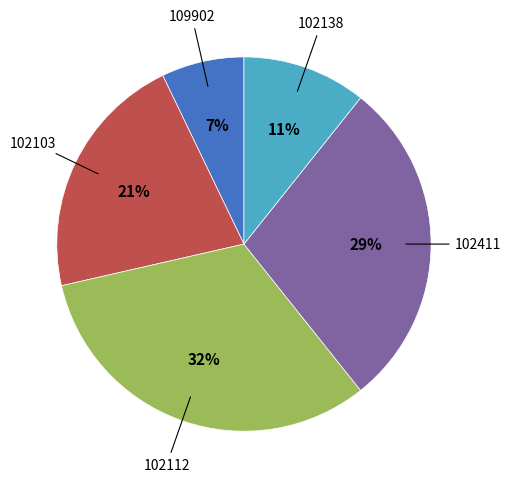

To the nearest percent, what is the average slice percentage?

20%